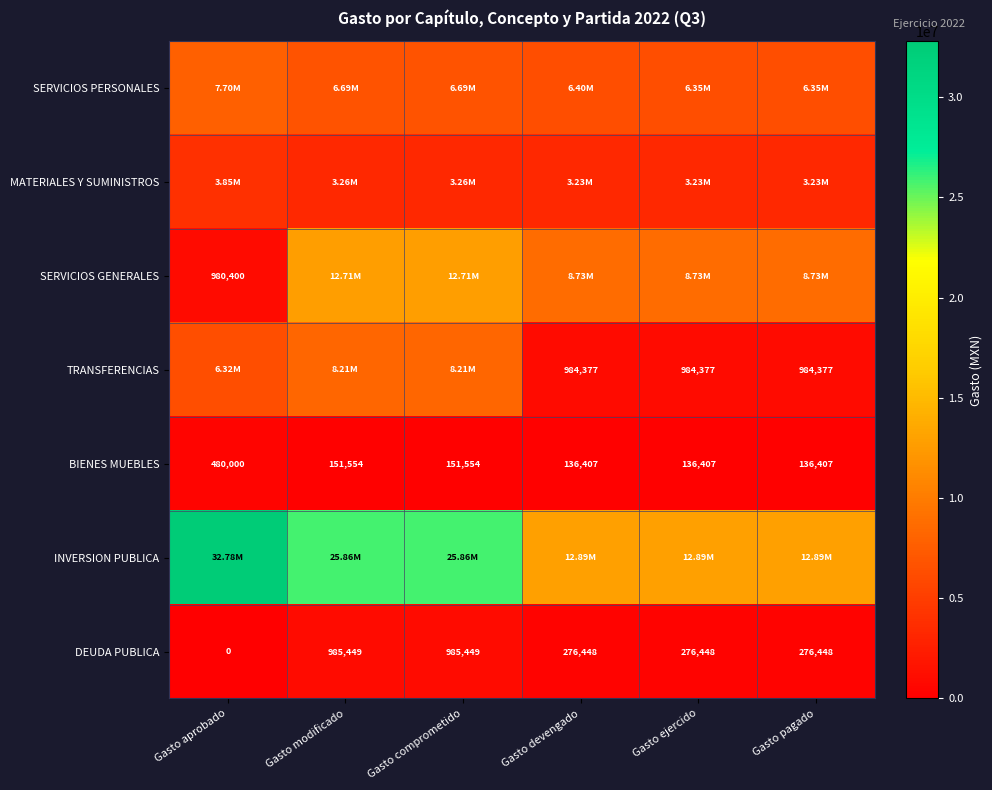

The BIENES MUEBLES series shows 151553.6 at Gasto modificado. True or false?

True